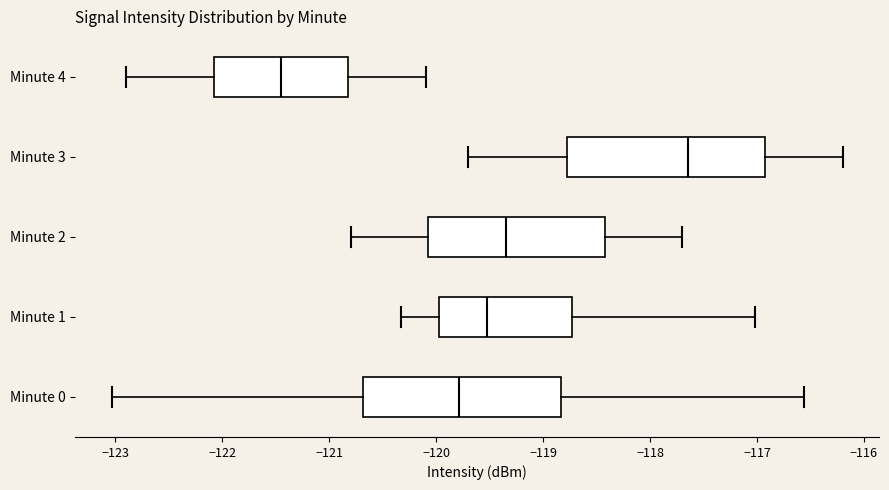

Reading bottom to top, read every box against the x-axis: the position of its median line, the range the box covers, and the ends of its whiskers. The values are not printed on the chart, so give them approximately, as read against the axis.

Minute 0: median -119.8, box -120.7 to -118.8, whiskers -123.0 to -116.6
Minute 1: median -119.5, box -120.0 to -118.7, whiskers -120.3 to -117.0
Minute 2: median -119.3, box -120.1 to -118.4, whiskers -120.8 to -117.7
Minute 3: median -117.6, box -118.8 to -116.9, whiskers -119.7 to -116.2
Minute 4: median -121.4, box -122.1 to -120.8, whiskers -122.9 to -120.1